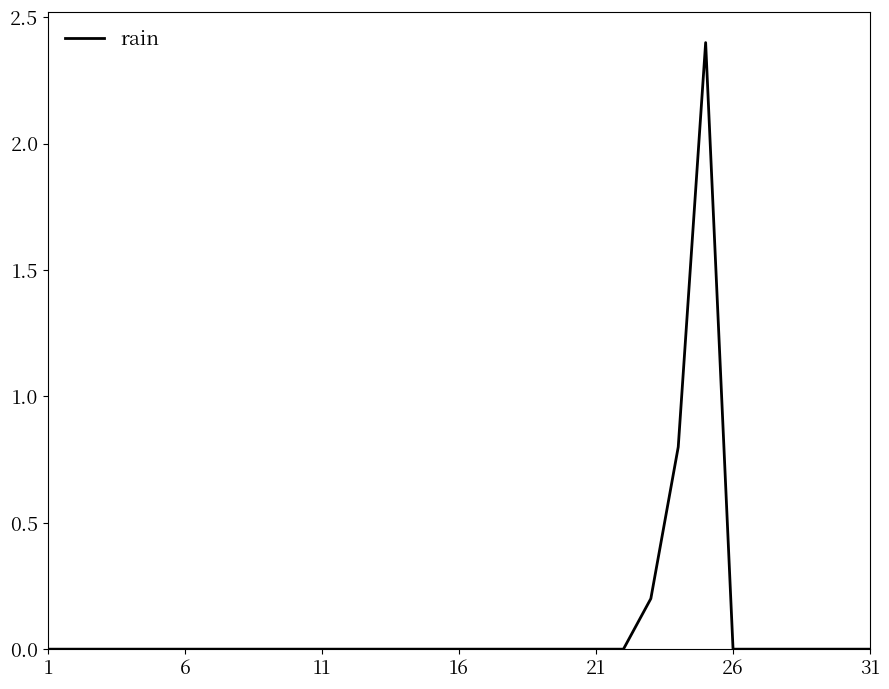

How many categories are shown in the chart?

31